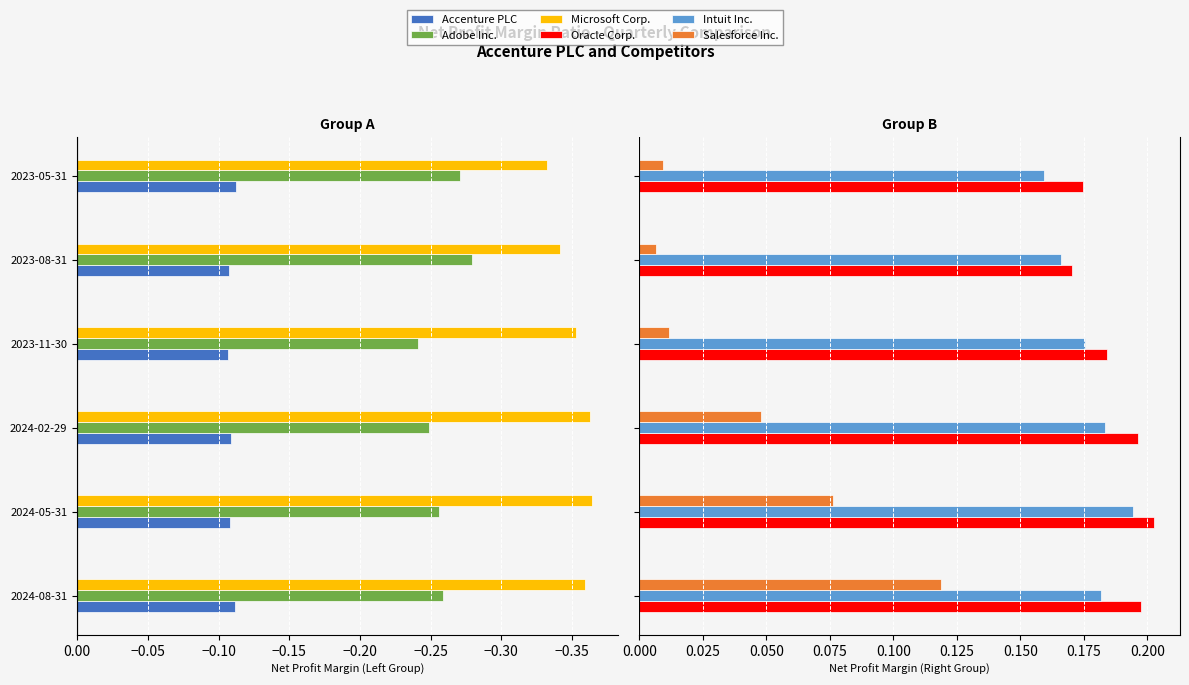

Is it true that Oracle Corp. equals 0.2 at 2024-05-31?

True